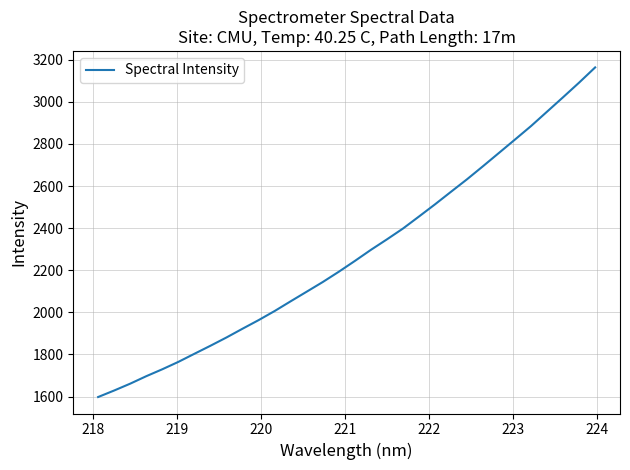

What is the difference between the maximum and minimum values?

1565.6